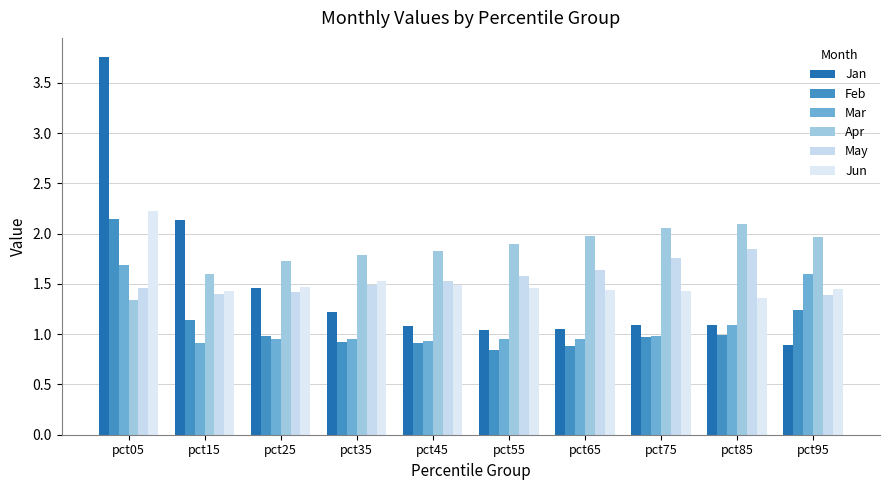

What is the difference between the highest and lowest values at pct45?

0.9